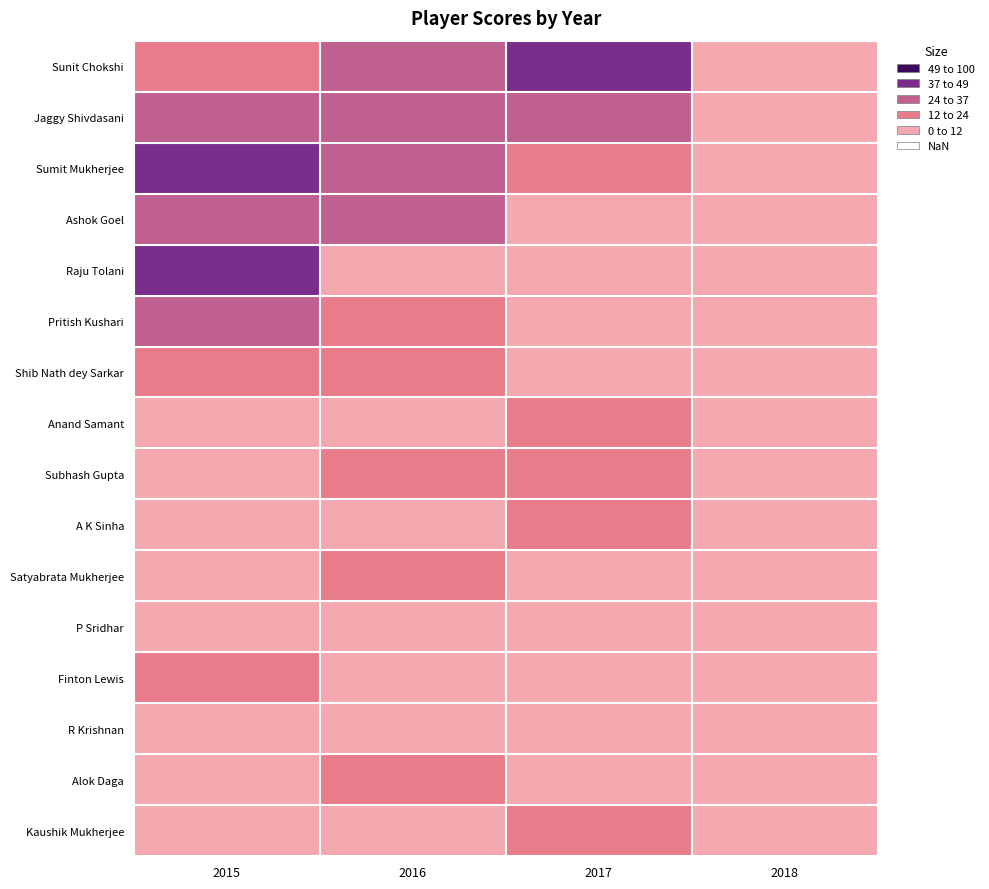

Which has a higher value, 2017 or 2015?

2017